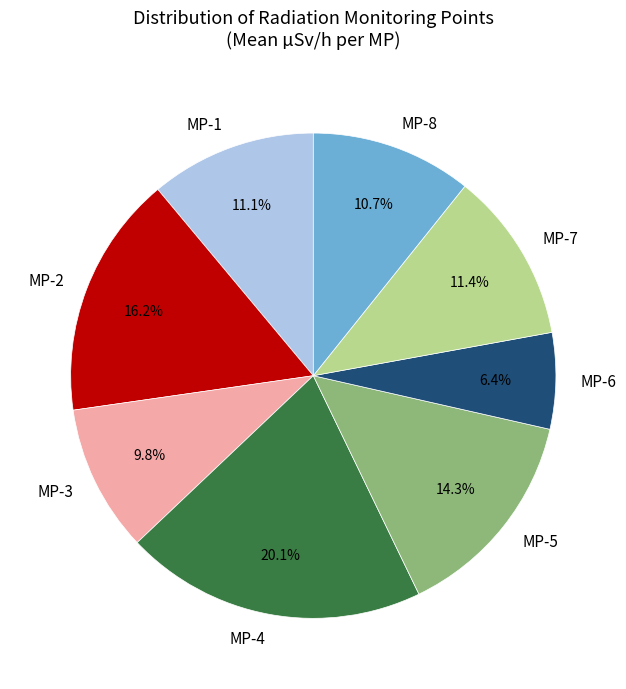

To the nearest percent, what portion does MP-3 represent?

10%